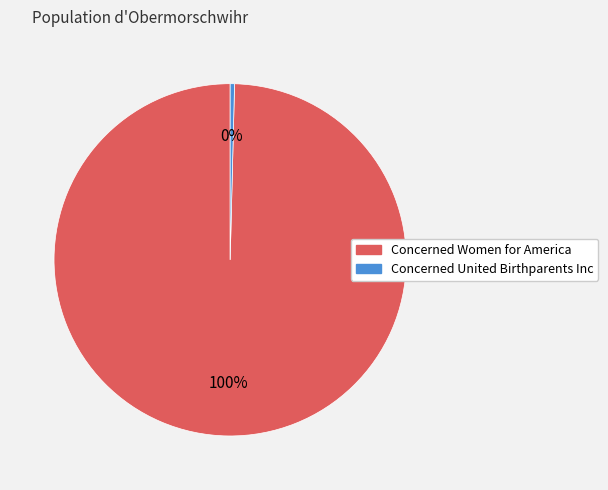

Which category accounts for the majority?

Concerned Women for America